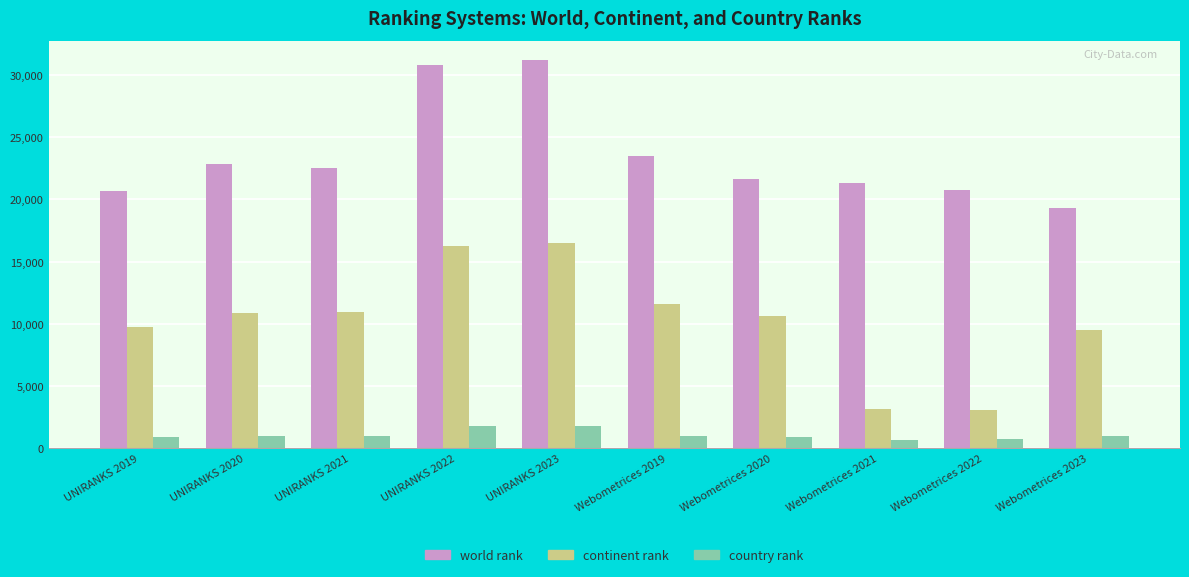

List the series in order of their peak value, highest first.

world rank, continent rank, country rank